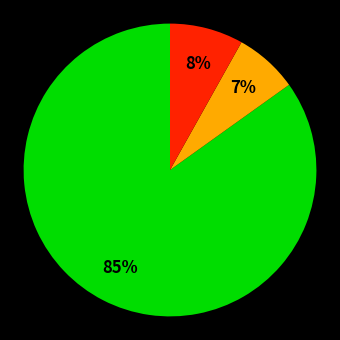

To the nearest percent, what is the difference between the largest and smallest slice percentages?

78%